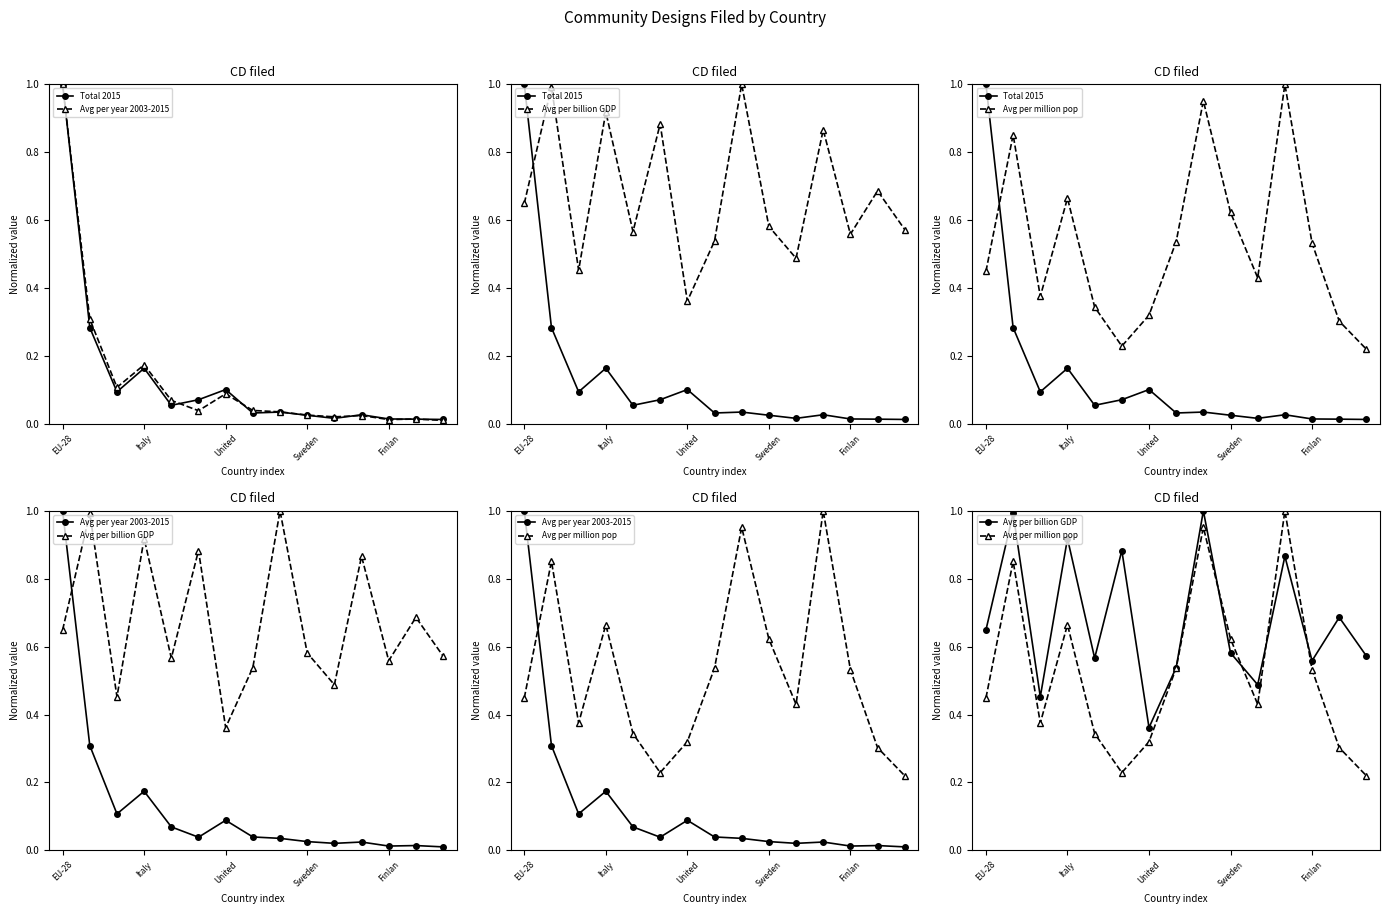

Which series has the largest total across all categories?

Avg per billion GDP